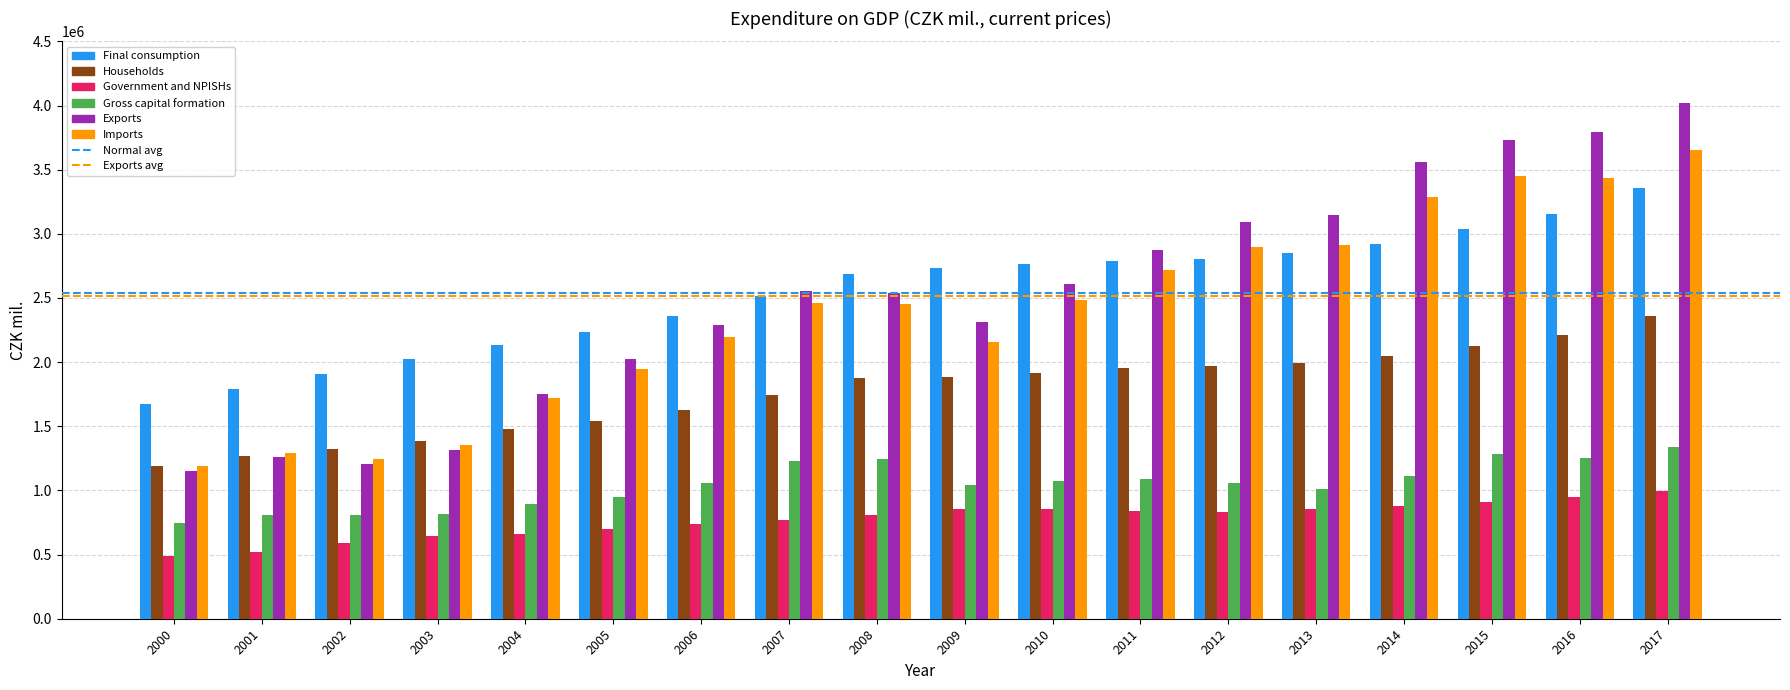

How many groups of bars are there?

18